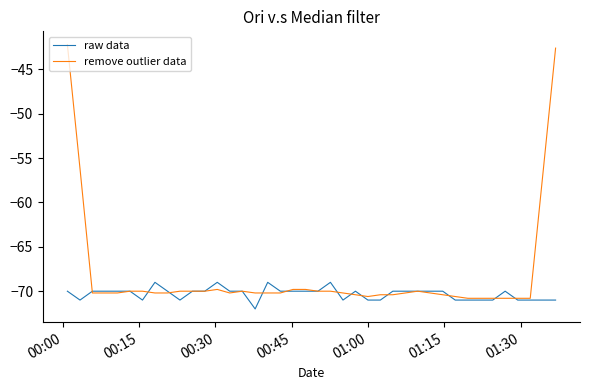

What is the highest value of the raw data series?

-69.0